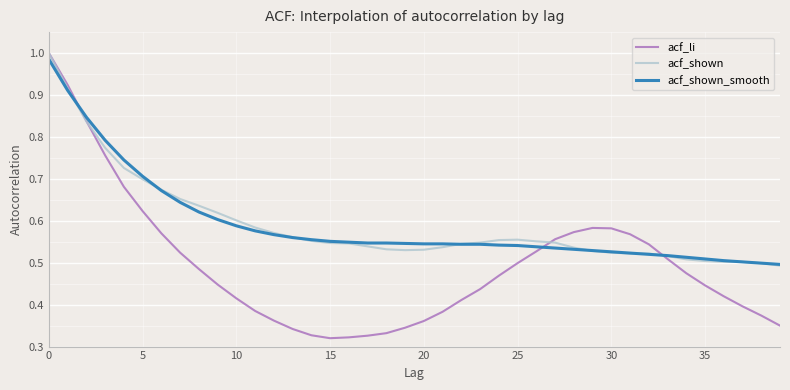

Reading left to right, list all the values displayed in this chart.

acf_li: 1.0	0.9	0.8	0.8	0.7	0.6	0.6	0.5	0.5	0.4	0.4	0.4	0.4	0.3	0.3	0.3	0.3	0.3	0.3	0.3	0.4	0.4	0.4	0.4	0.5	0.5	0.5	0.6	0.6	0.6	0.6	0.6	0.5	0.5	0.5	0.4	0.4	0.4	0.4	0.3
acf_shown: 1.0	0.9	0.8	0.8	0.7	0.7	0.7	0.7	0.6	0.6	0.6	0.6	0.6	0.6	0.6	0.5	0.5	0.5	0.5	0.5	0.5	0.5	0.5	0.5	0.6	0.6	0.6	0.5	0.5	0.5	0.5	0.5	0.5	0.5	0.5	0.5	0.5	0.5	0.5	0.5
acf_shown_smooth: 1.0	0.9	0.8	0.8	0.7	0.7	0.7	0.6	0.6	0.6	0.6	0.6	0.6	0.6	0.6	0.6	0.5	0.5	0.5	0.5	0.5	0.5	0.5	0.5	0.5	0.5	0.5	0.5	0.5	0.5	0.5	0.5	0.5	0.5	0.5	0.5	0.5	0.5	0.5	0.5